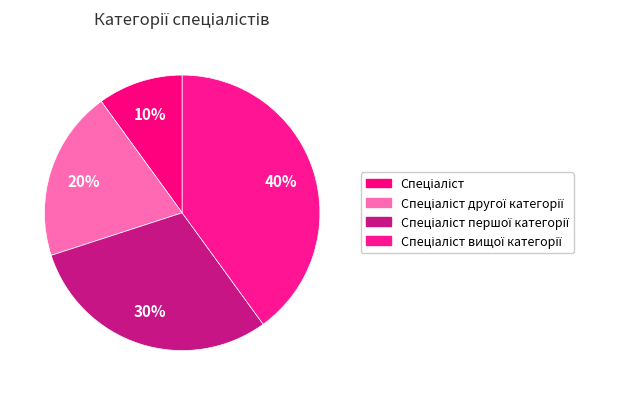

Is there any slice that represents more than half of the pie?

No